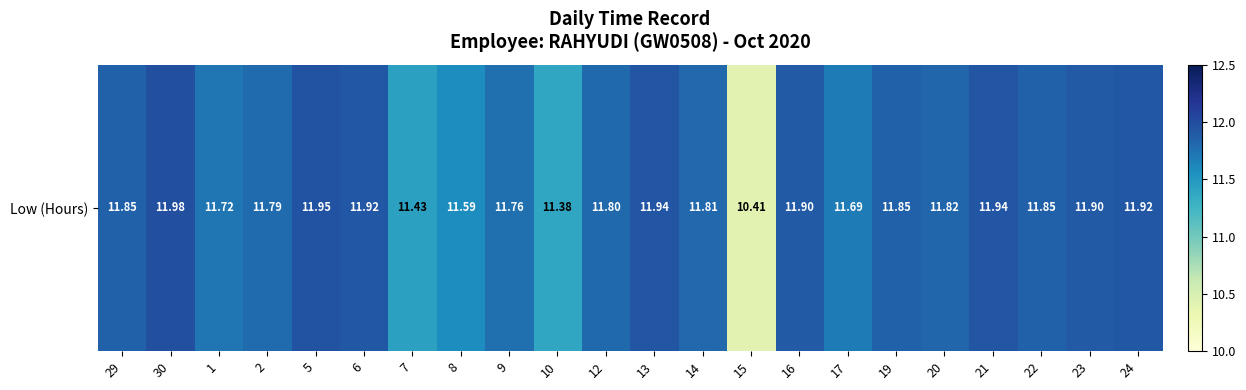

What is the maximum value shown in the chart?

12.0